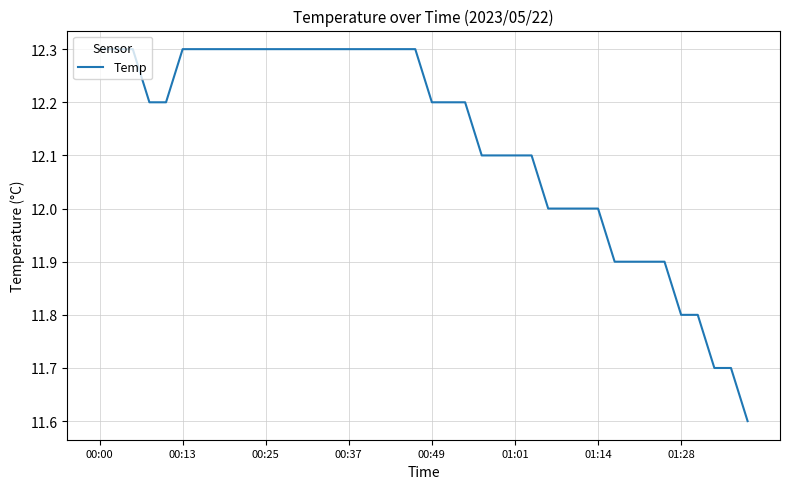

What is the difference between the maximum and minimum values?

0.7